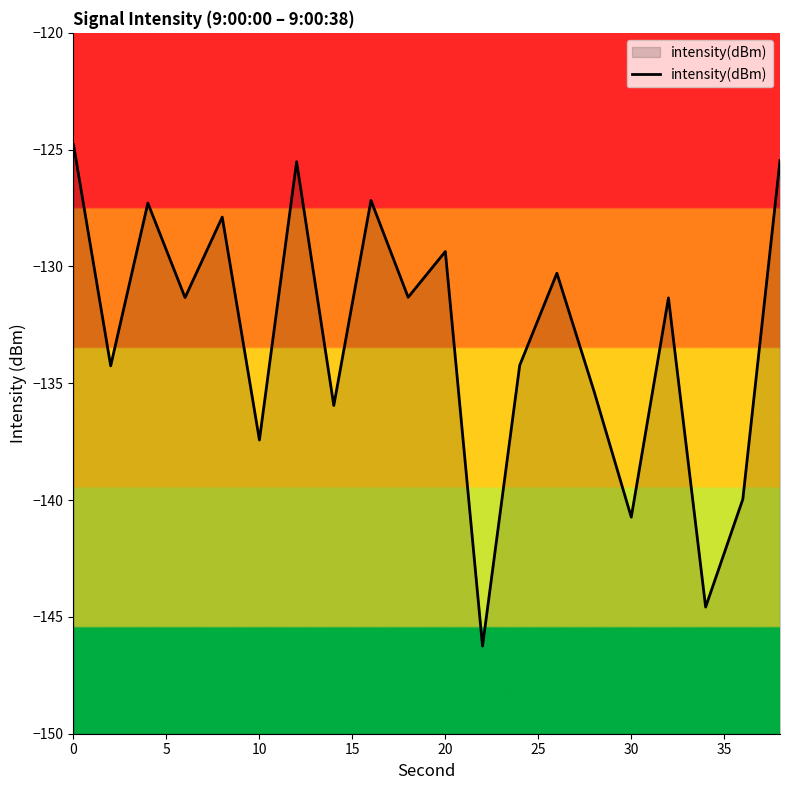

What is the average value?

-133.0